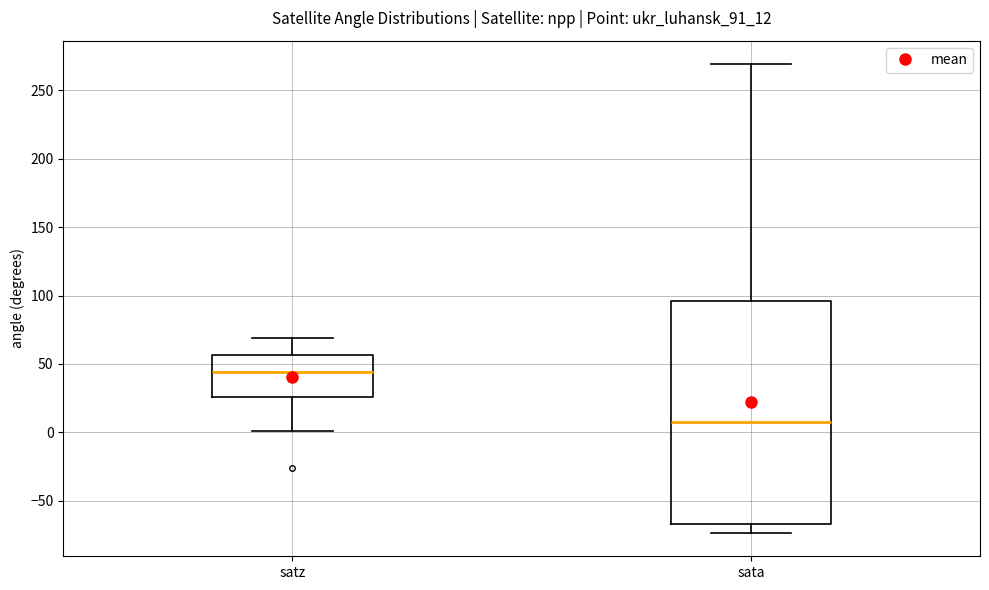

Reading left to right, read every box against the y-axis: the position of its median line, the range the box covers, and the ends of its whiskers. The values are not printed on the chart, so give them approximately, as read against the axis.

satz: median 45, box 25 to 55, whiskers 0 to 70
sata: median 10, box -65 to 95, whiskers -75 to 270